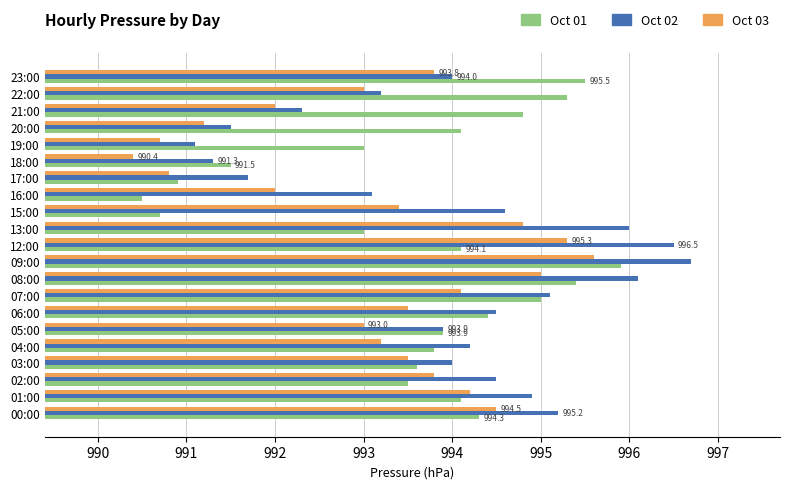

List the series in order of their overall mean, lowest first.

Oct 03, Oct 01, Oct 02